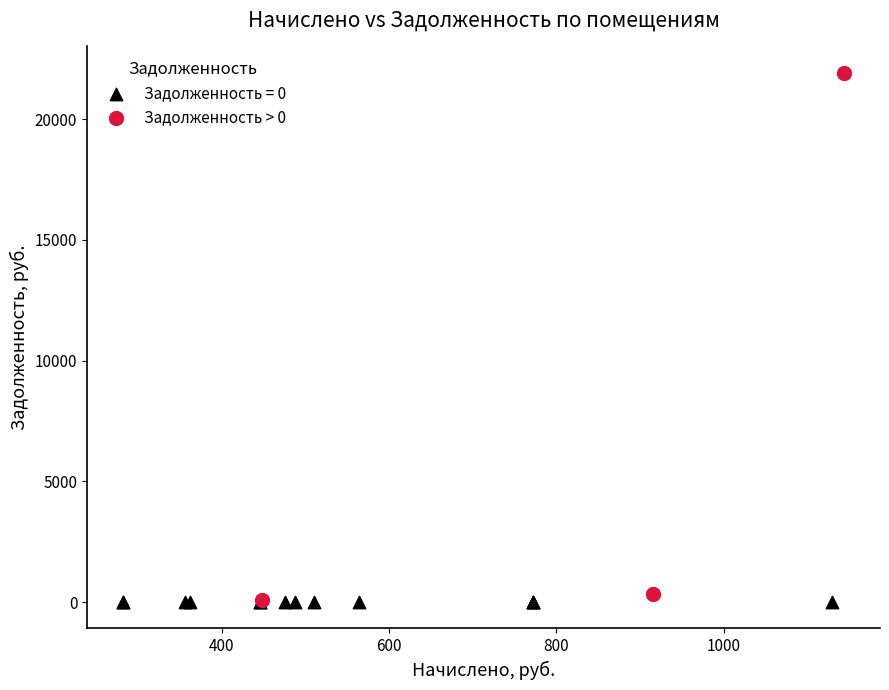

Which series reaches the maximum Y coordinate?

Задолженность > 0